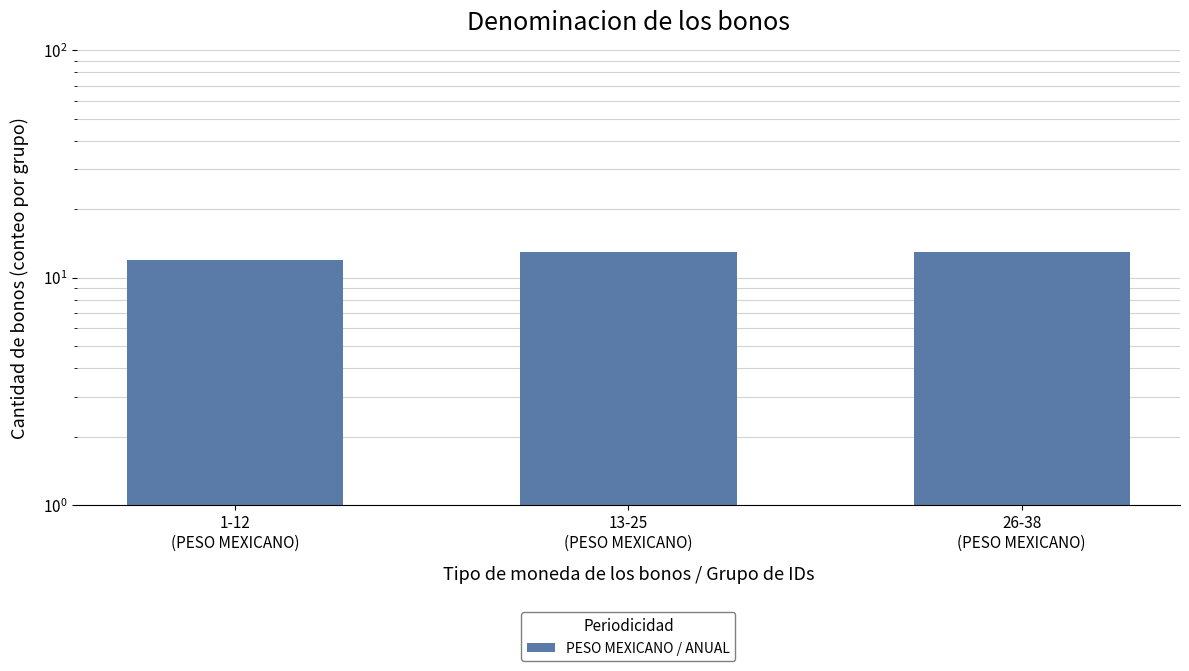

List the labels in order of value, smallest first.

1-12
(PESO MEXICANO), 13-25
(PESO MEXICANO), 26-38
(PESO MEXICANO)